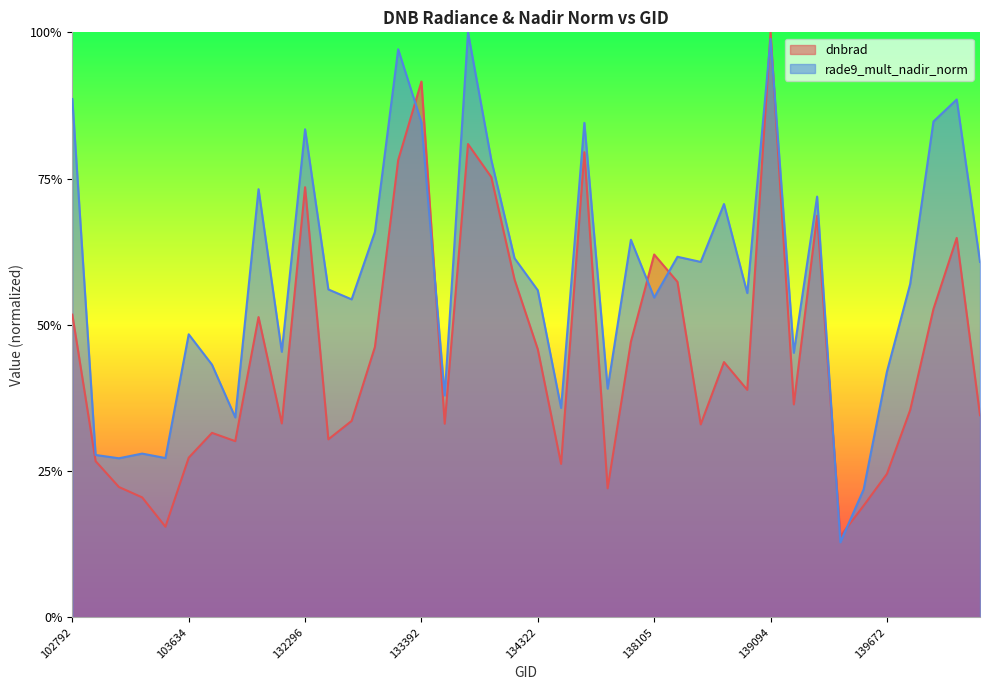

True or false: dnbrad has a value of 0.3 at 132847.

True